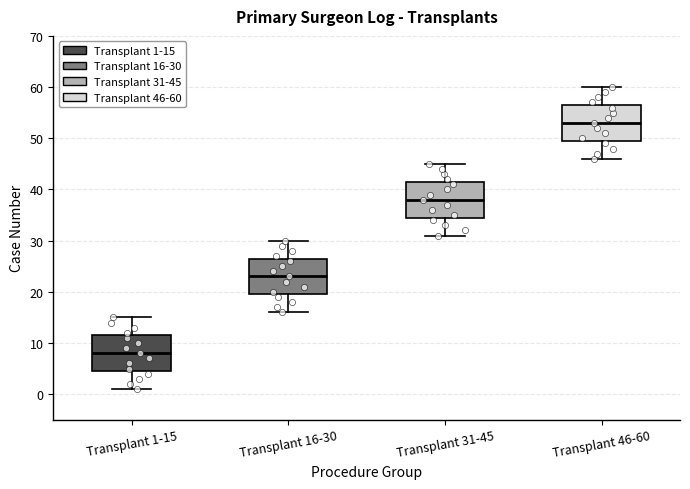

Which box's median line is the lowest?

Transplant 1-15